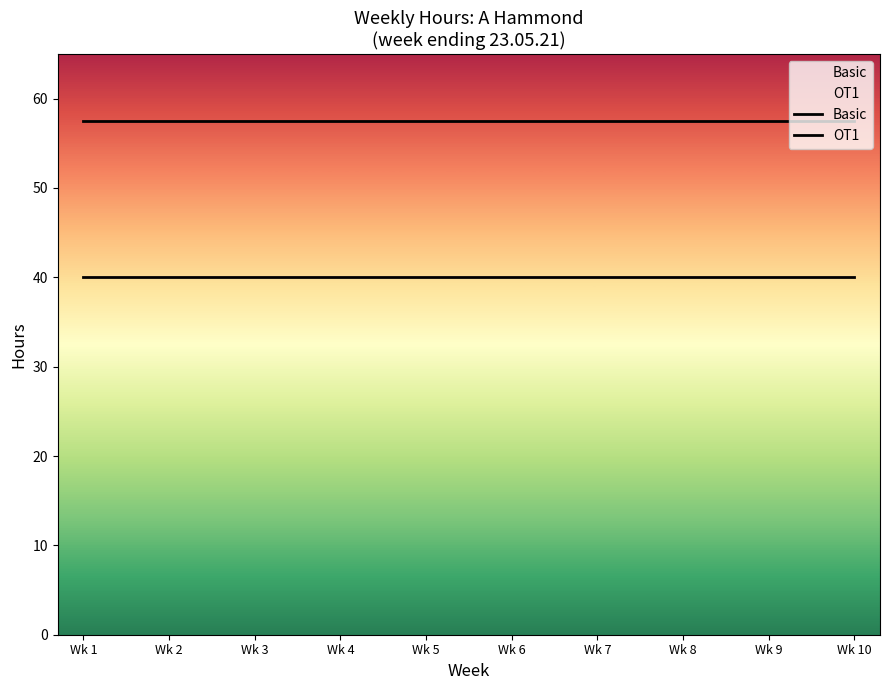

What is the average value of the Basic series?

40.0